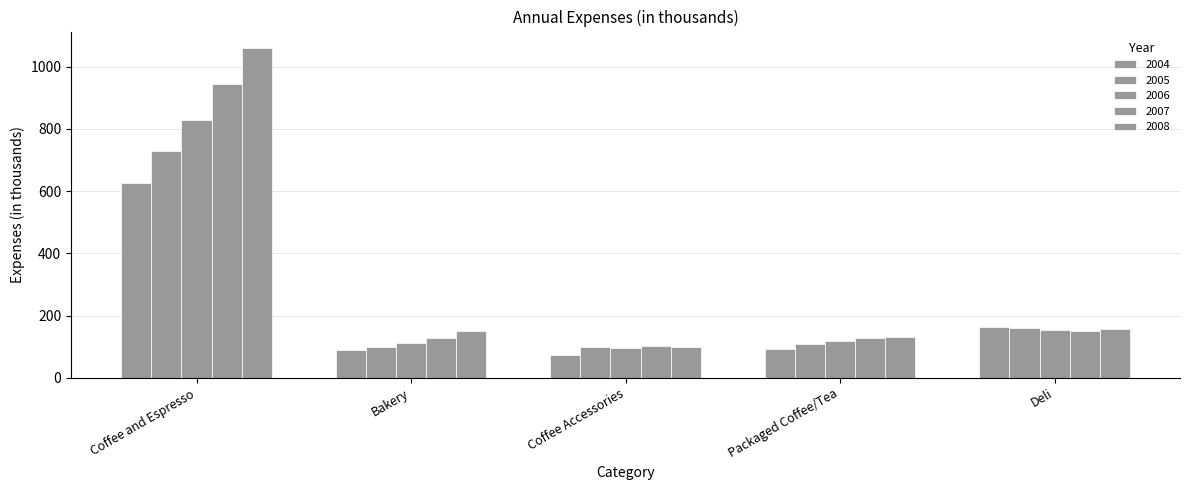

Is the value of 2005 at Packaged Coffee/Tea greater than the value of 2006 at Deli?

No